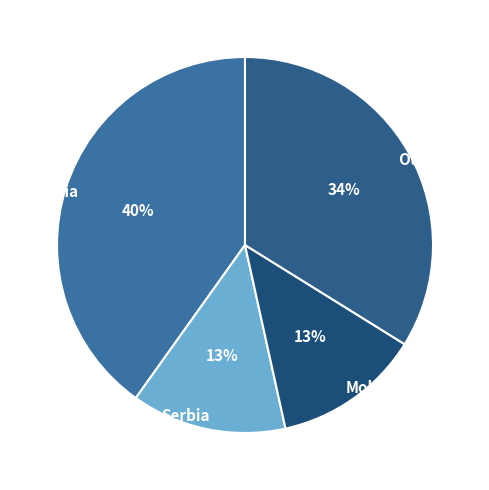

What percentage is the Tunisia slice, to the nearest percent?

40%